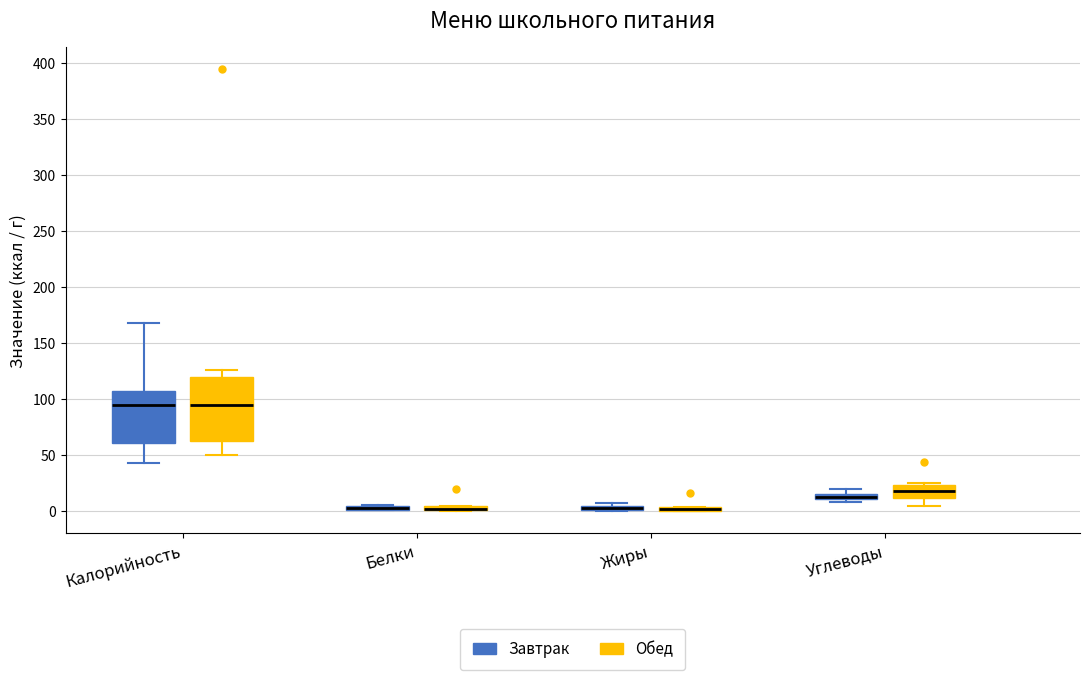

Comparing the boxes themselves (not the whiskers), which one is the tallest?

Калорийность (Обед)